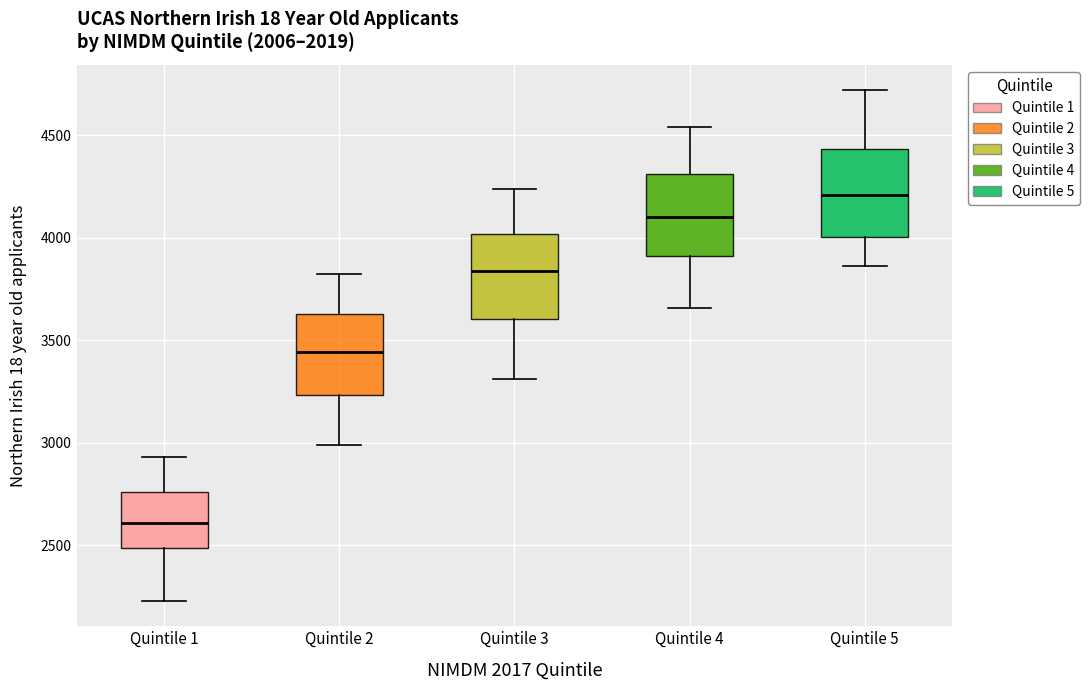

Which box's median line is the highest?

Quintile 5